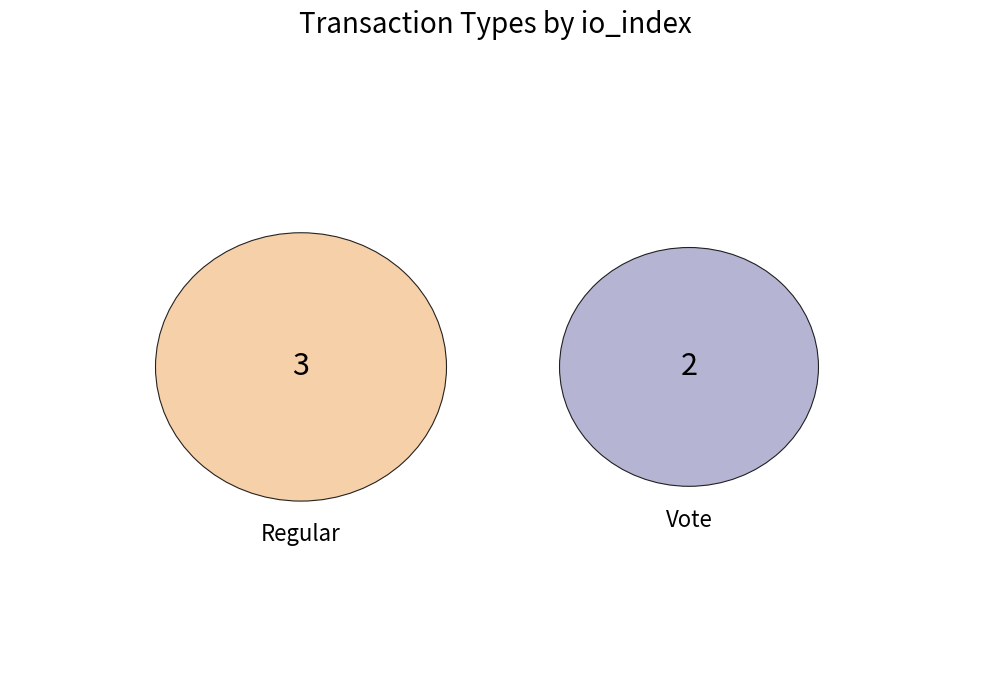

Is there any slice that represents more than half of the pie?

Yes